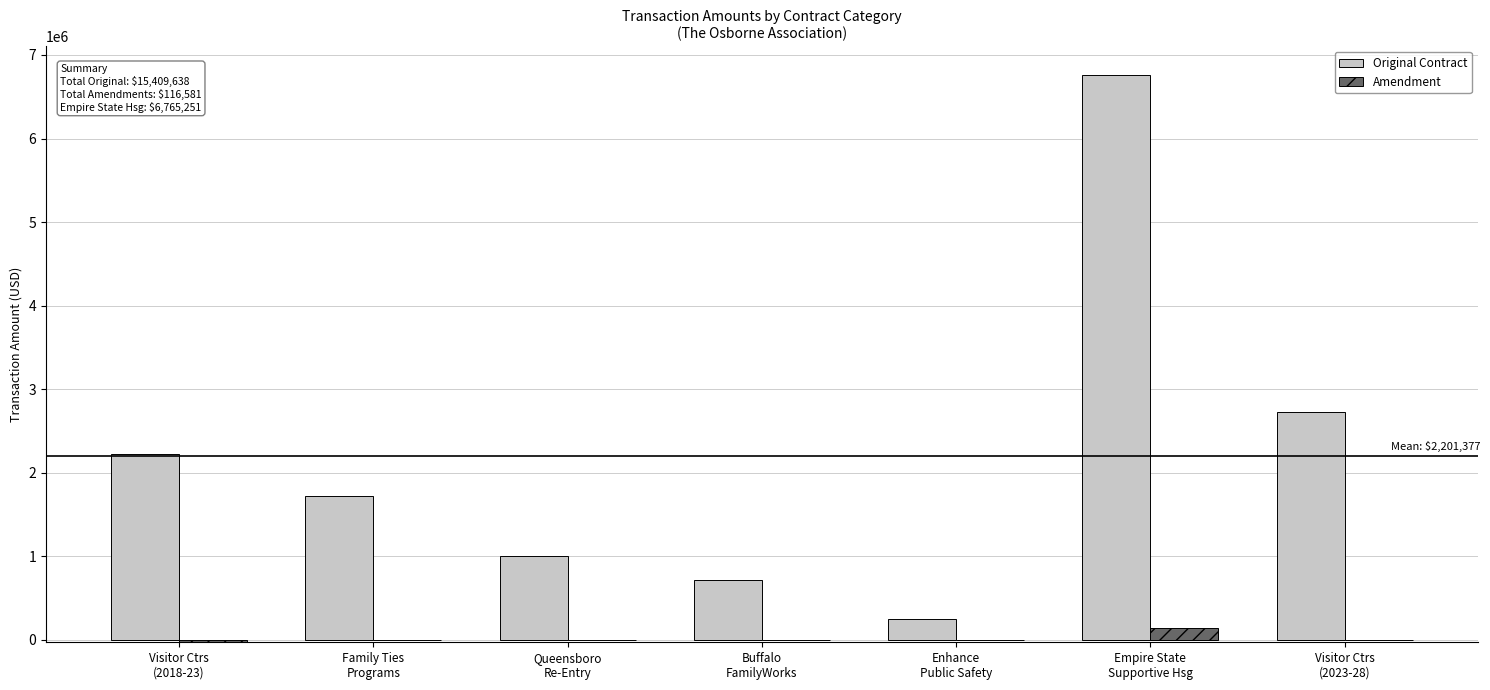

Is it true that Original Contract equals 202602.4 at Queensboro
Re-Entry?

False